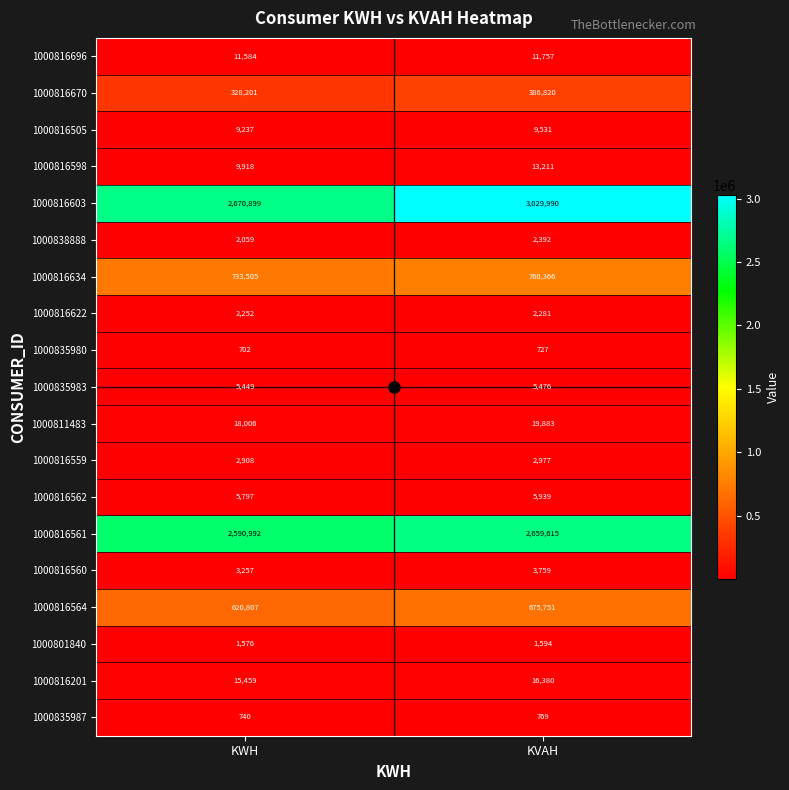

Which category has the lowest value in the 1000838888 series?

KWH